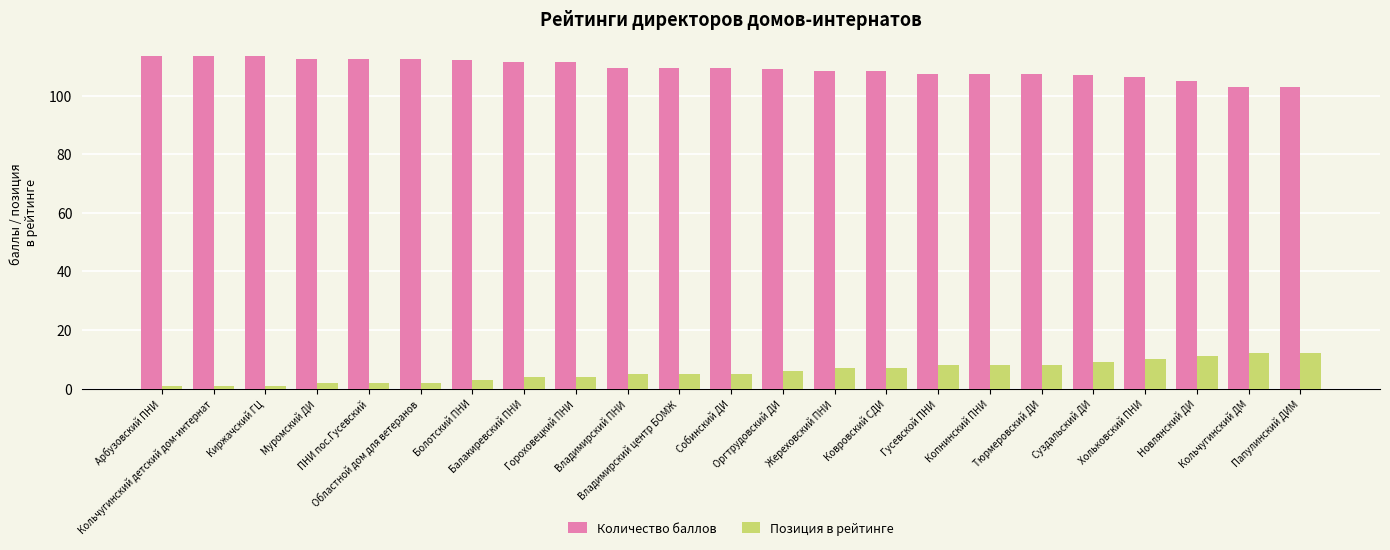

Reading right to left, what are all the values shown in this chart?

Количество баллов: Папулинский ДИМ=103.0	Кольчугинский ДМ=103.0	Новлянский ДИ=105.0	Хольковский ПНИ=106.5	Суздальский ДИ=107.0	Тюрмеровский ДИ=107.5	Копнинский ПНИ=107.5	Гусевской ПНИ=107.5	Ковровский СДИ=108.5	Жереховский ПНИ=108.5	Оргтрудовский ДИ=109.0	Собинский ДИ=109.5	Владимирский центр БОМЖ=109.5	Владимирский ПНИ=109.5	Гороховецкий ПНИ=111.5	Балакиревский ПНИ=111.5	Болотский ПНИ=112.0	Областной дом для ветеранов=112.5	ПНИ пос.Гусевский=112.5	Муромский ДИ=112.5	Киржачский ГЦ=113.5	Кольчугинский детский дом-интернат=113.5	Арбузовский ПНИ=113.5
Позиция в рейтинге: Папулинский ДИМ=12.0	Кольчугинский ДМ=12.0	Новлянский ДИ=11.0	Хольковский ПНИ=10.0	Суздальский ДИ=9.0	Тюрмеровский ДИ=8.0	Копнинский ПНИ=8.0	Гусевской ПНИ=8.0	Ковровский СДИ=7.0	Жереховский ПНИ=7.0	Оргтрудовский ДИ=6.0	Собинский ДИ=5.0	Владимирский центр БОМЖ=5.0	Владимирский ПНИ=5.0	Гороховецкий ПНИ=4.0	Балакиревский ПНИ=4.0	Болотский ПНИ=3.0	Областной дом для ветеранов=2.0	ПНИ пос.Гусевский=2.0	Муромский ДИ=2.0	Киржачский ГЦ=1.0	Кольчугинский детский дом-интернат=1.0	Арбузовский ПНИ=1.0